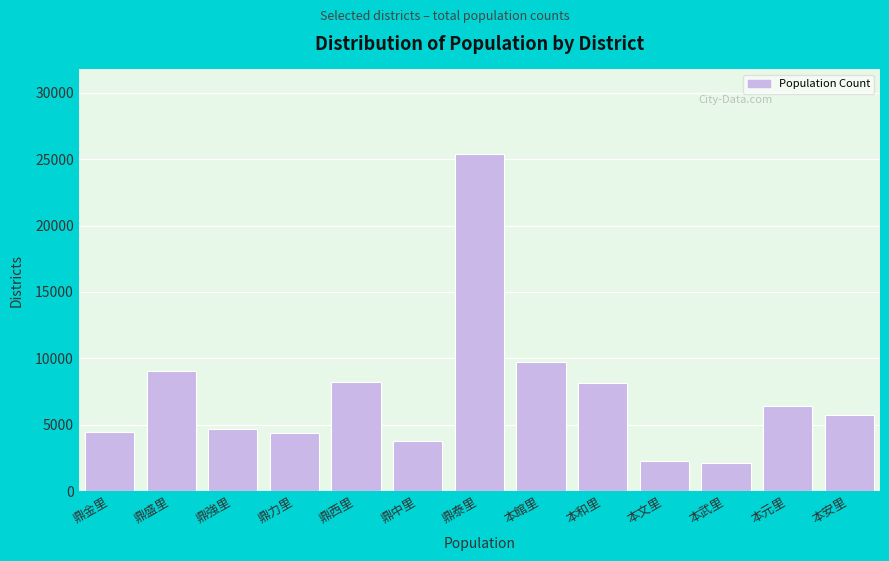

Between 鼎泰里 and 本館里, which is larger?

鼎泰里